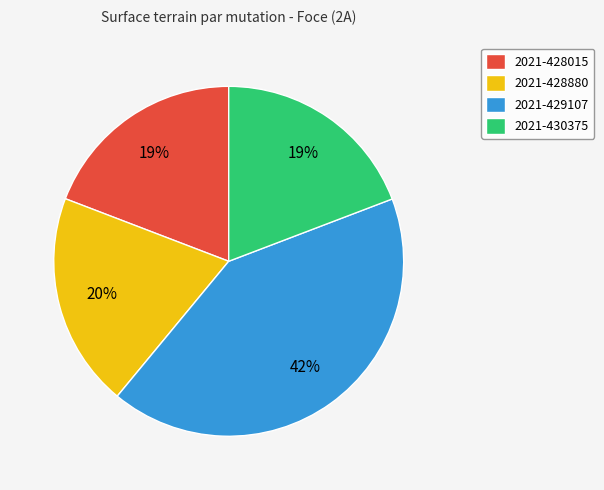

To the nearest percent, what portion does 2021-428880 represent?

20%